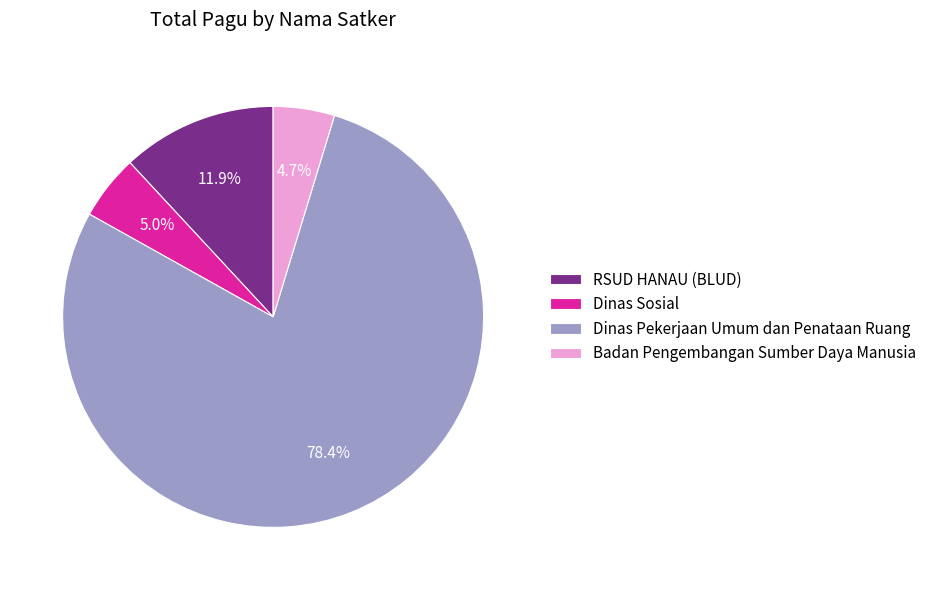

What is the largest slice in the pie chart?

Dinas Pekerjaan Umum dan Penataan Ruang